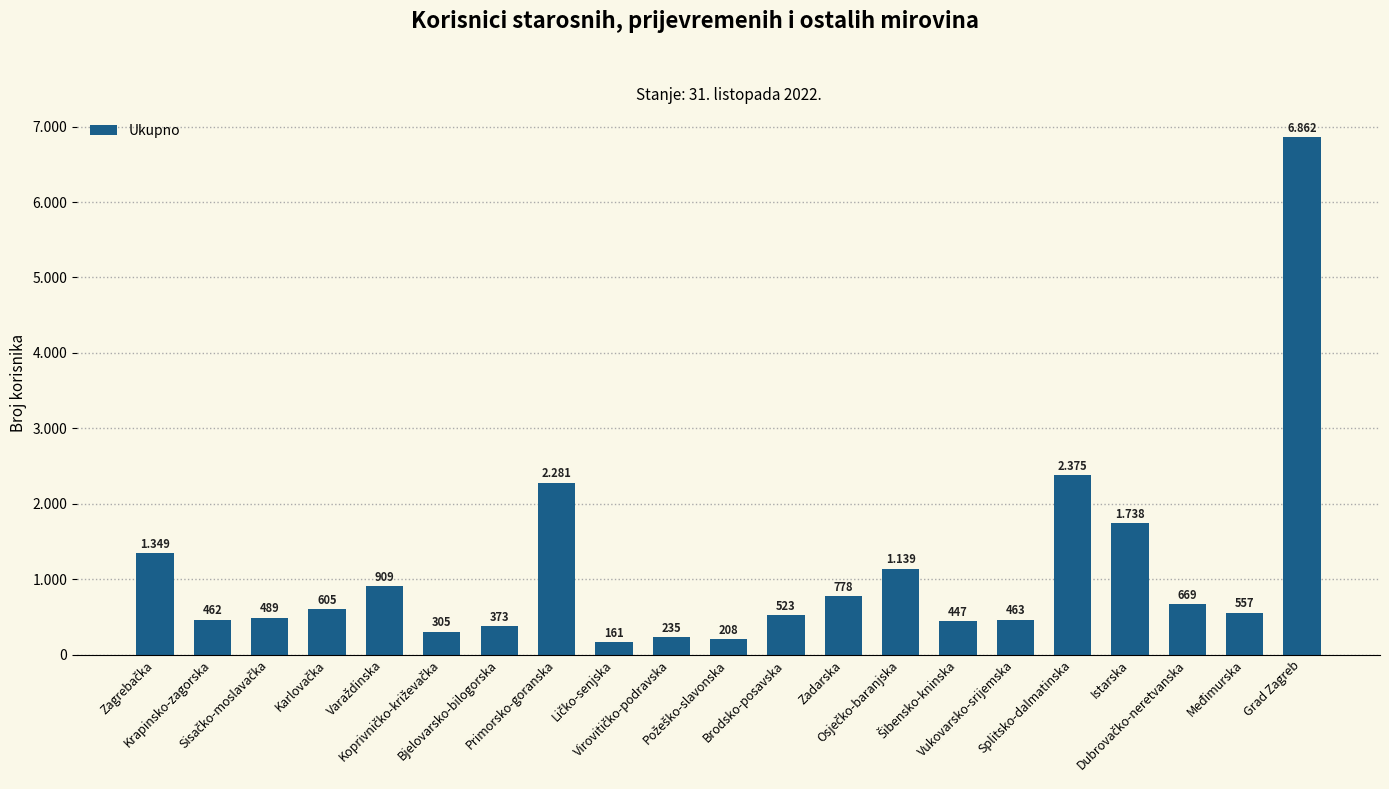

Which label corresponds to the largest value in the chart?

Grad Zagreb